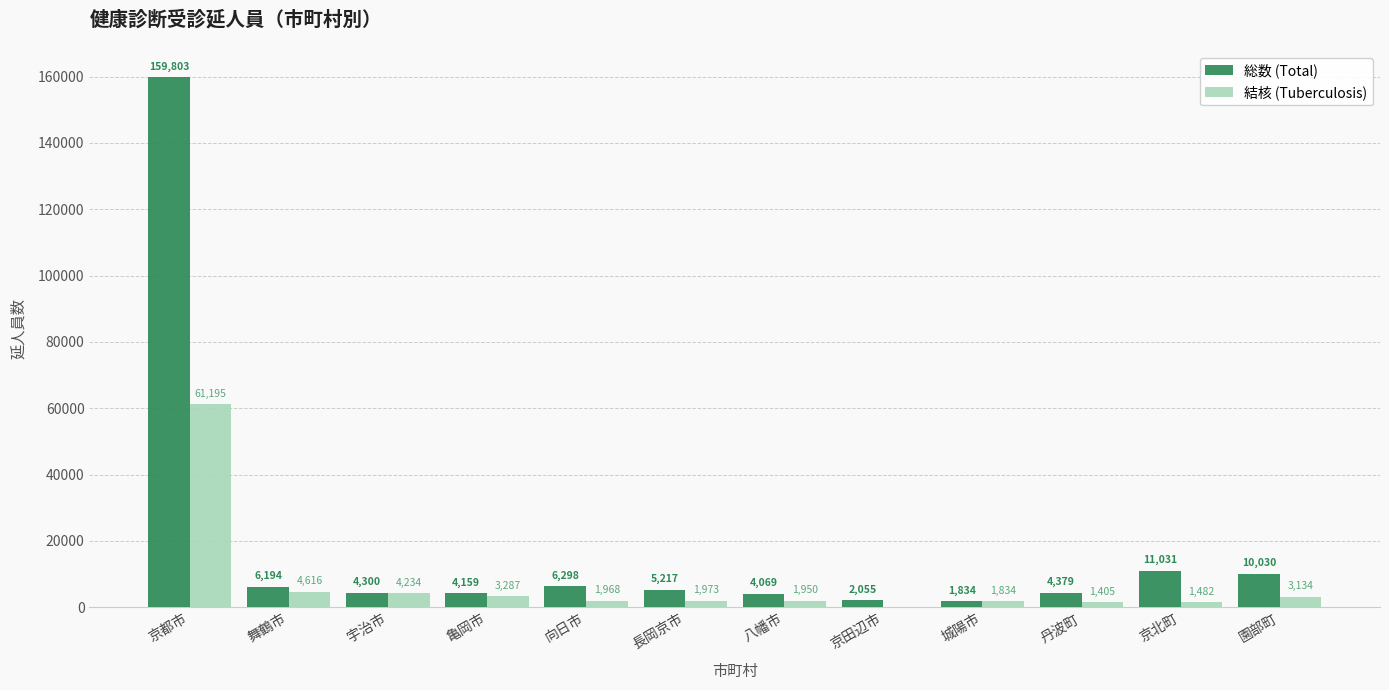

Are the bars grouped side by side (vs. stacked)?

Yes